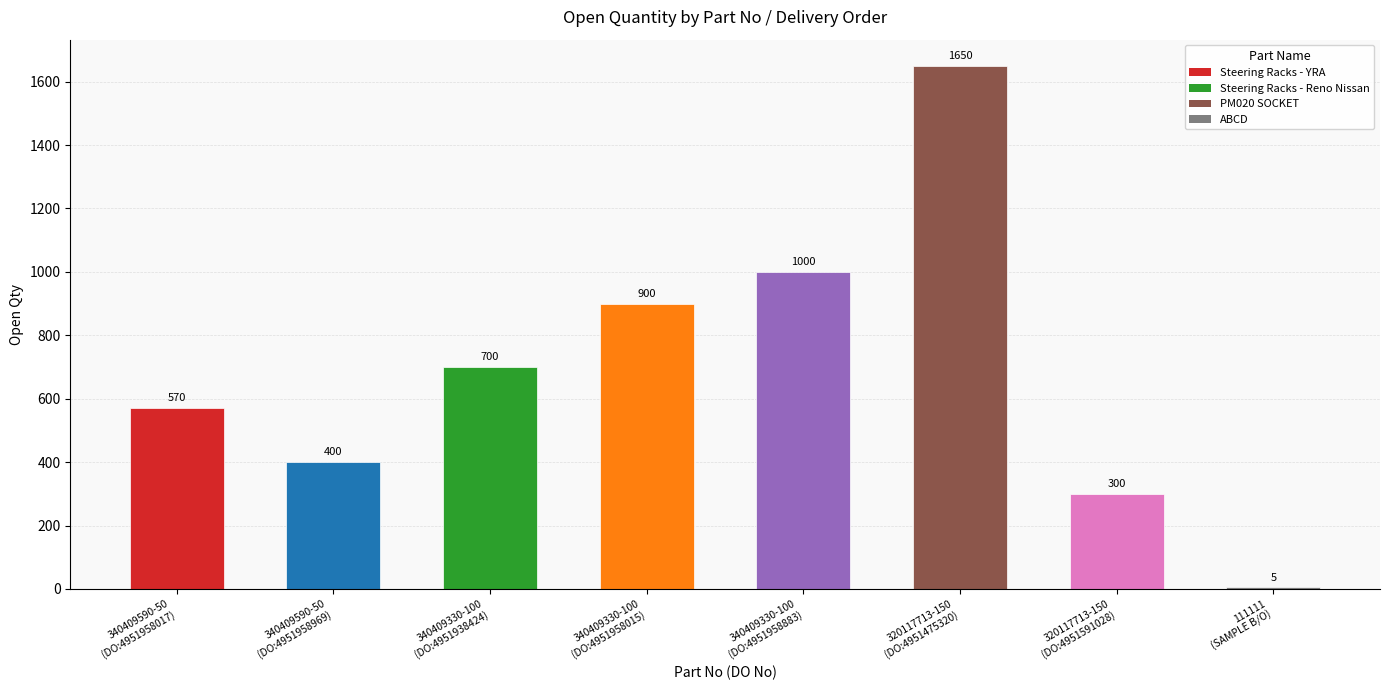

What is the sum of all values?

5525